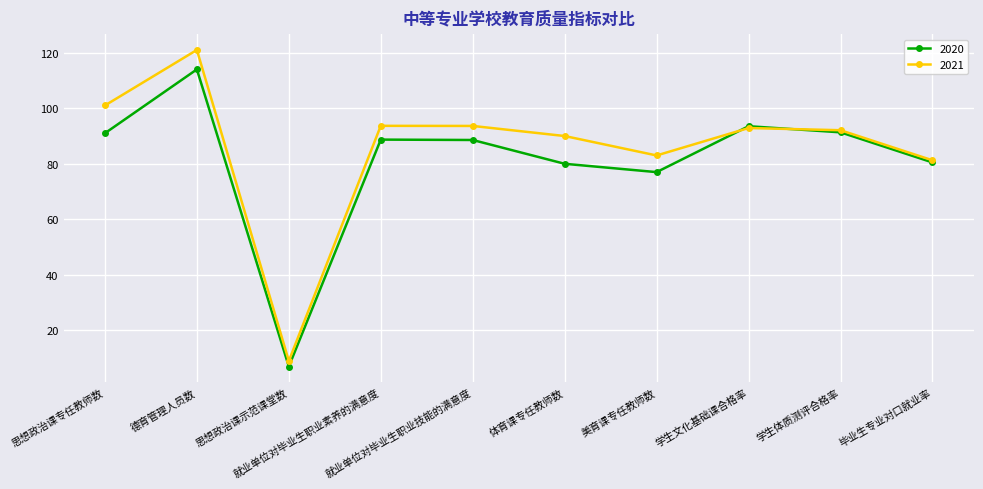

Between which two adjacent categories do 2021 and 2020 first intersect?

美育课专任教师数 and 学生文化基础课合格率